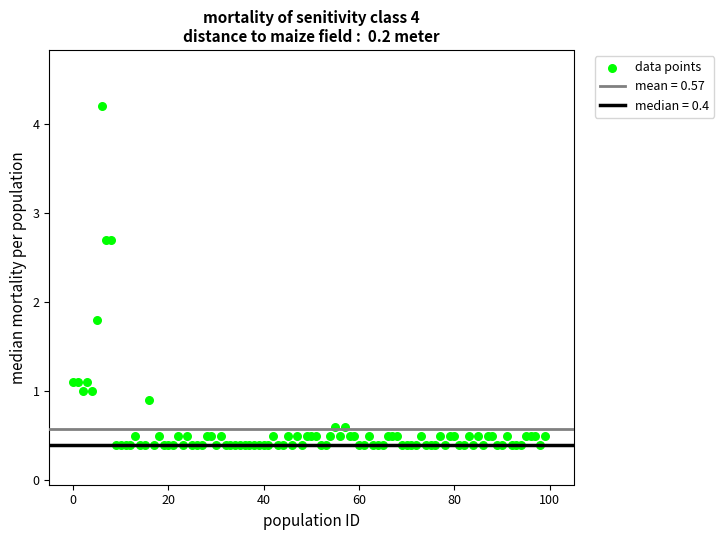

What Y value in the scatter plot is closest to 2?

1.8